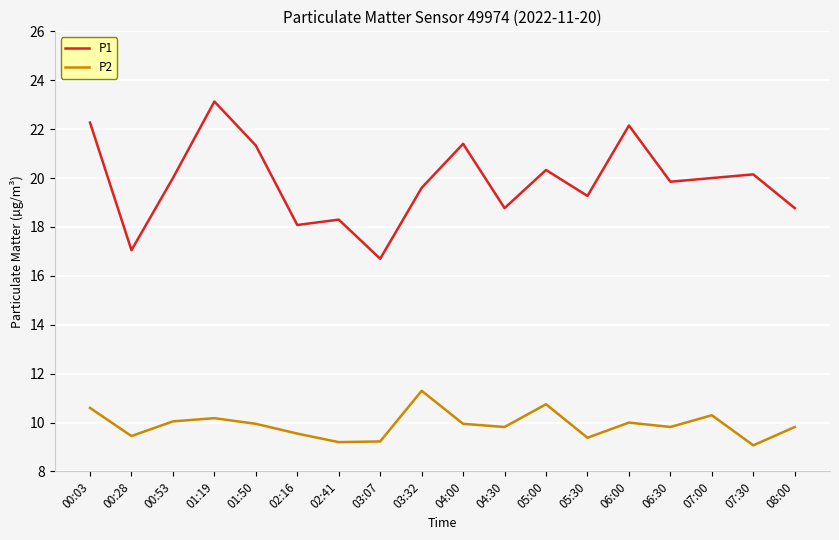

What is the sum of the P2 values at 02:41 and 07:30?

18.3